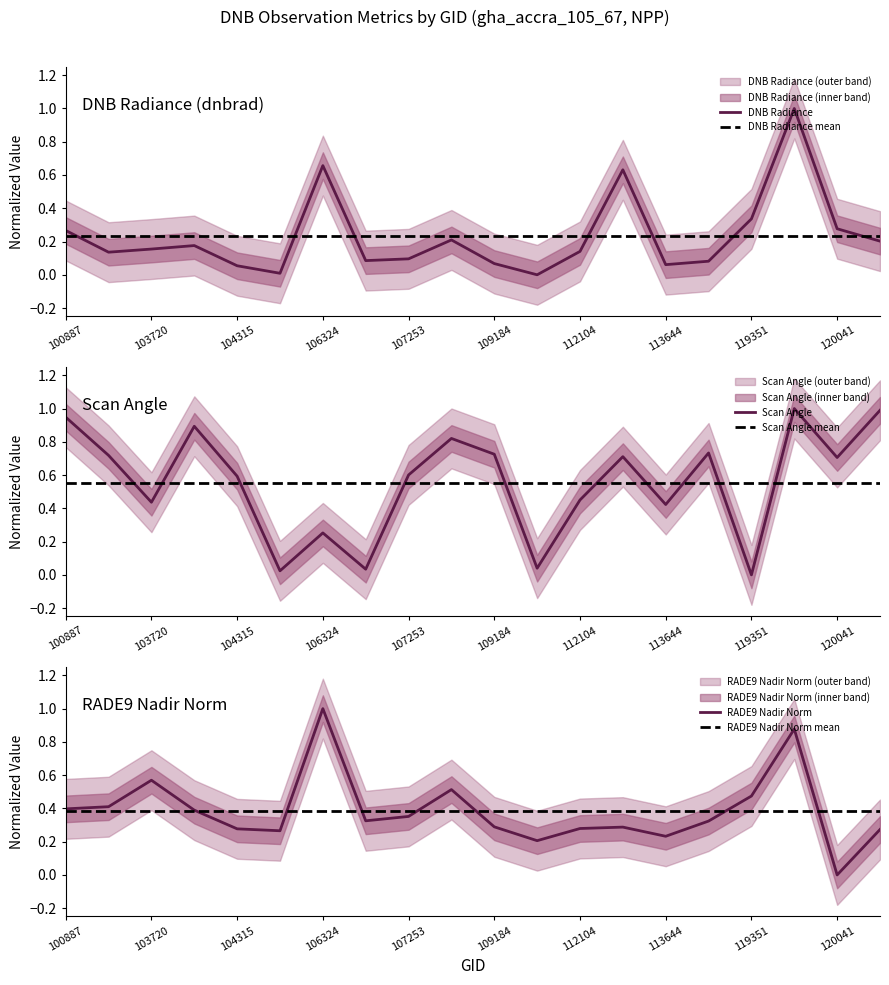

What is the value of the rade9_mult_nadir_norm point at the 9th from the left?

0.4